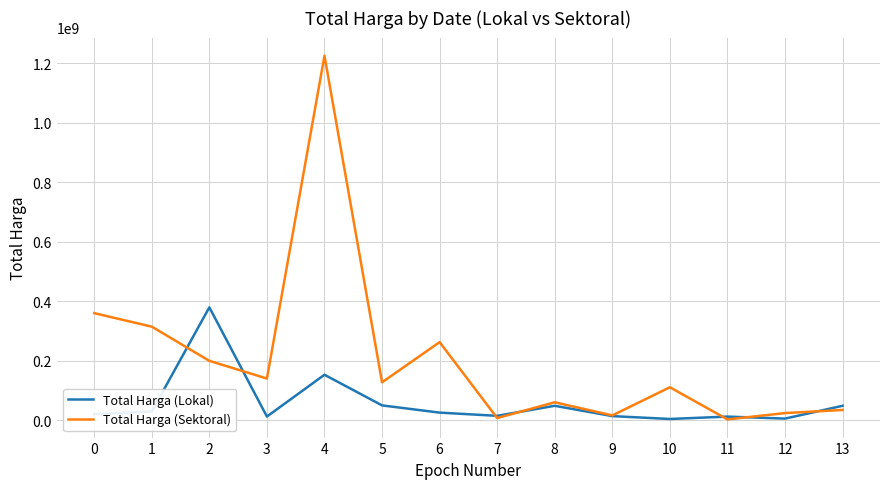

What is the total value across all series at 9?

29229200